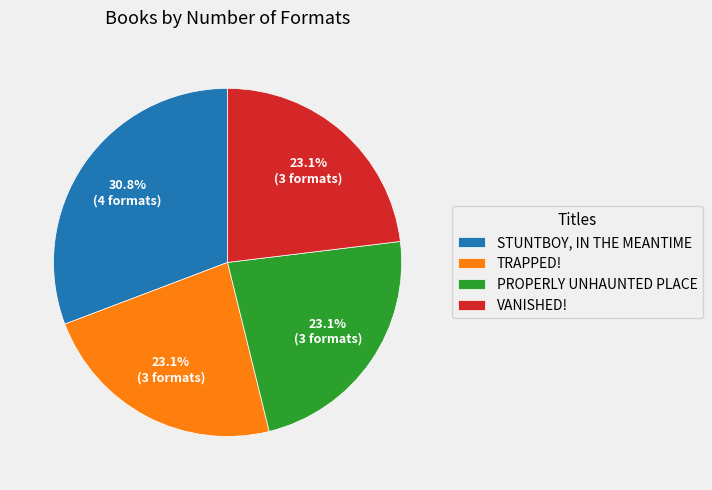

What is the largest slice in the pie chart?

STUNTBOY, IN THE MEANTIME